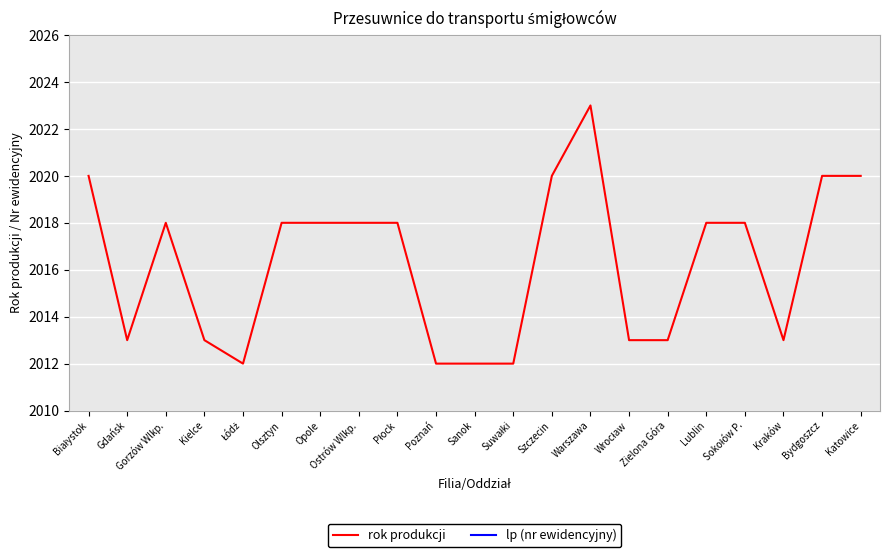

What is the difference between the rok produkcji values at Lublin and Wrocław?

5